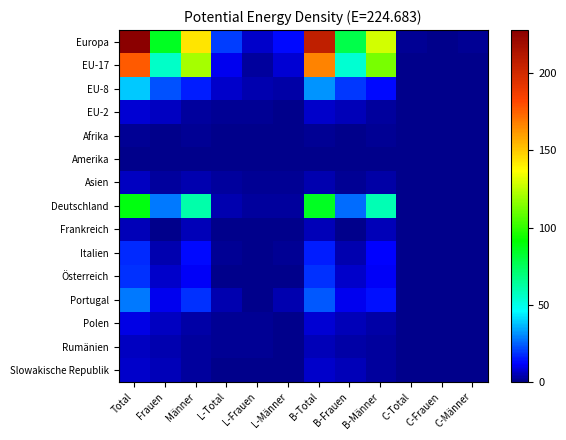

Which label corresponds to the largest value in the chart?

Total